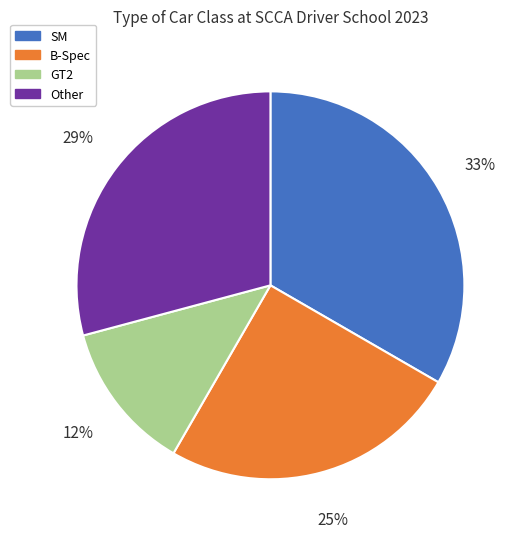

Does SM account for over 50% of the chart?

No